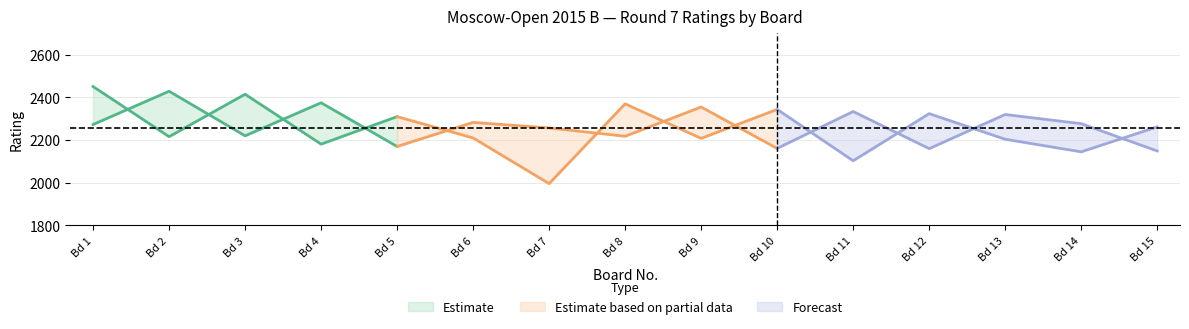

At which label is White Rating closest to 2289?

6